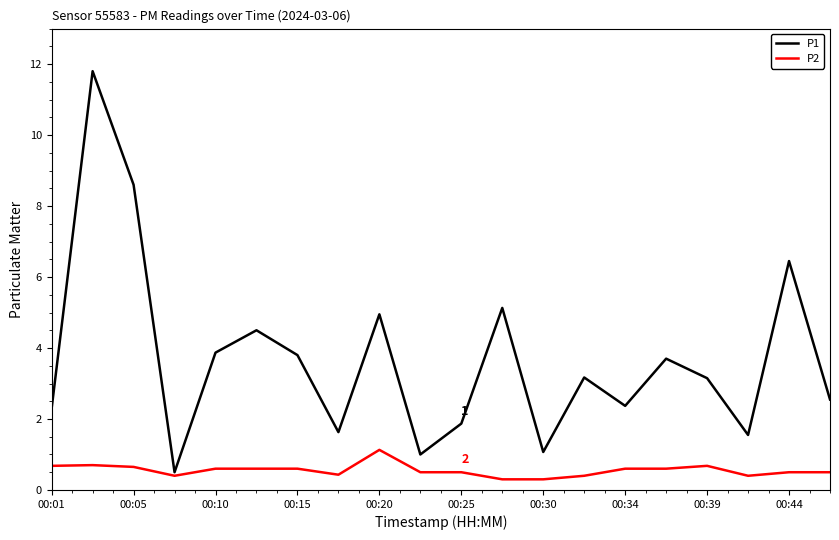

Count the number of data series in this chart.

2